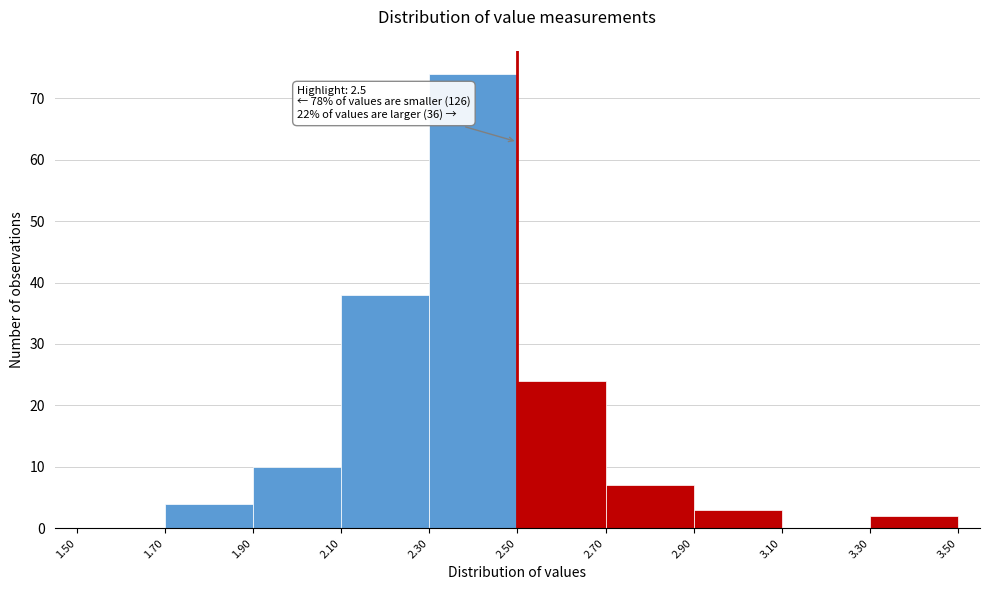

Which range on the x-axis has the tallest bar?

2.30 to 2.50